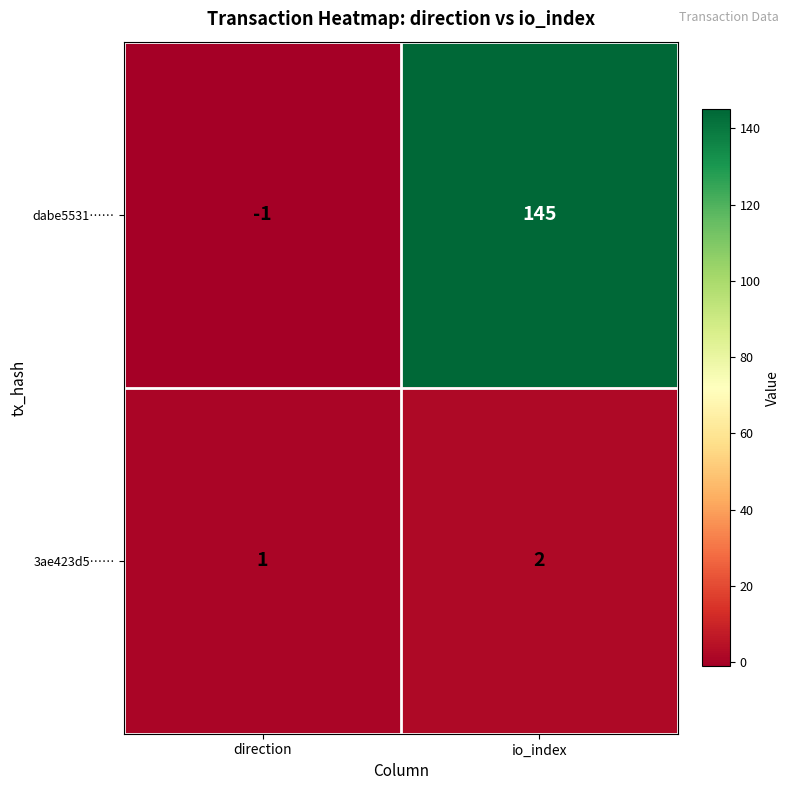

Between direction and io_index, which series saw the biggest shift?

dabe5531……